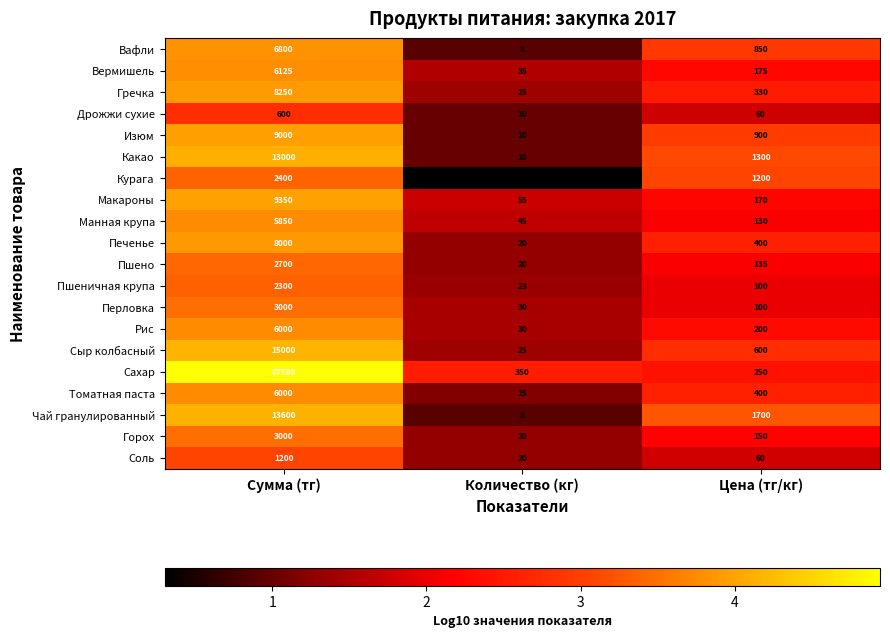

The Макароны series shows 170 at Цена (тг/кг). True or false?

True